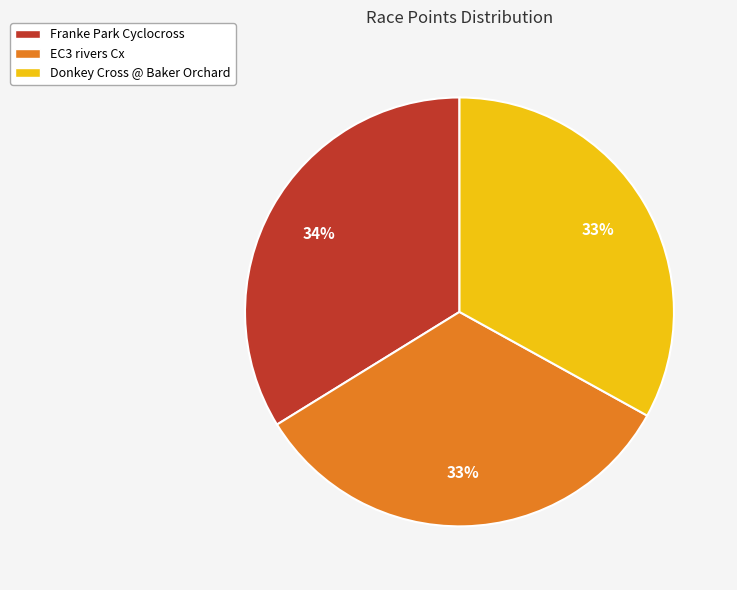

Which category has the biggest portion of the pie?

Franke Park Cyclocross